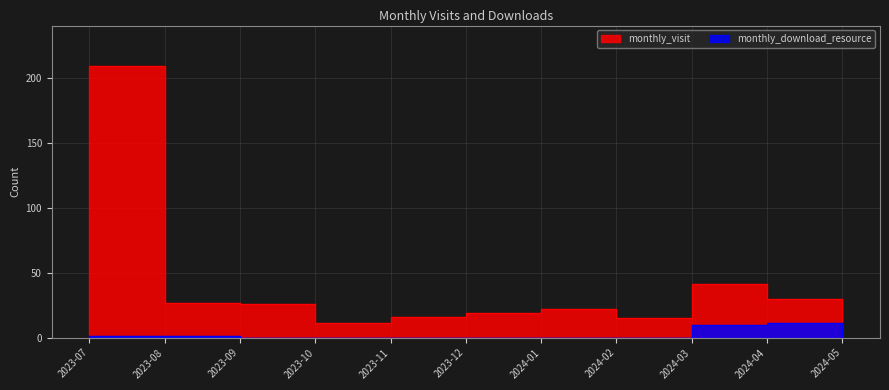

True or false: monthly_download_resource has a value of 5 at 2023-09.

False